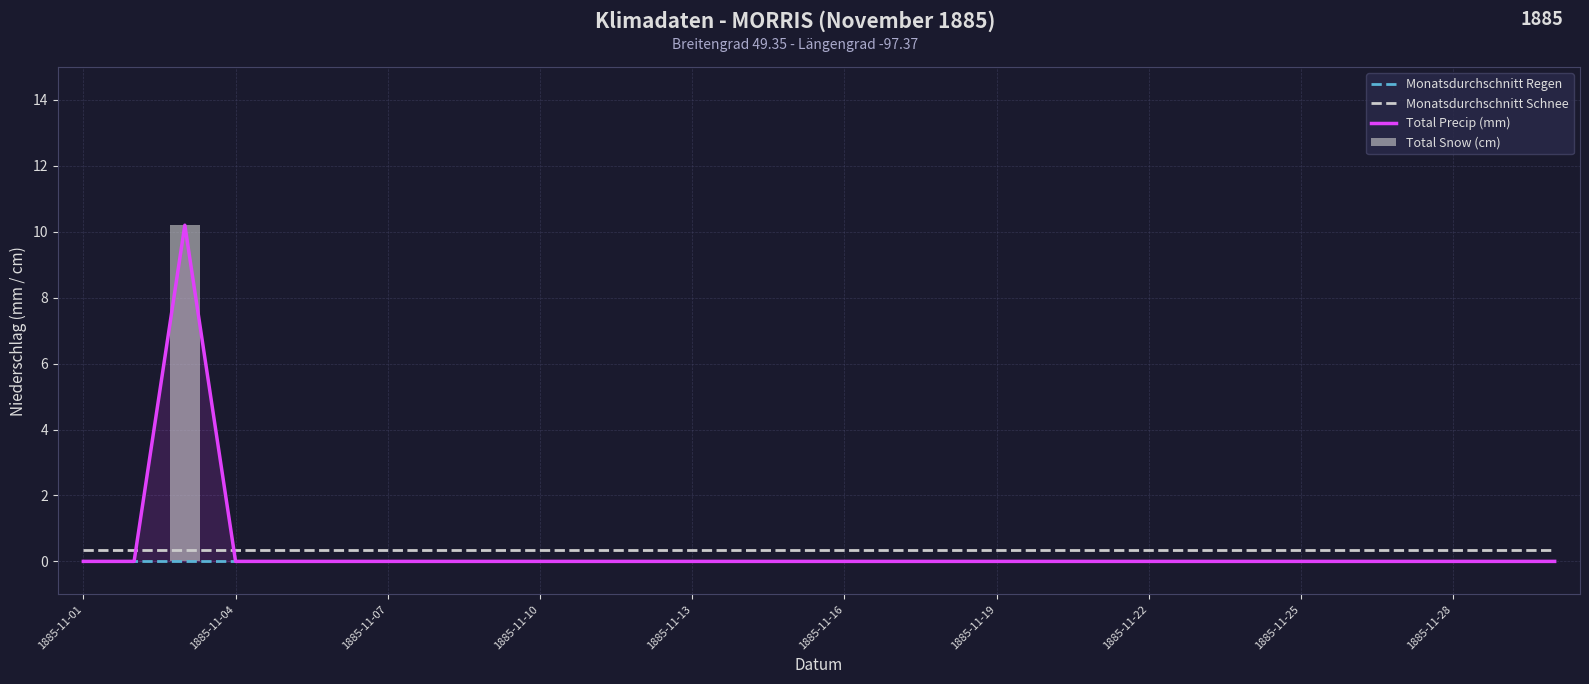

What is the average value of the Monatsdurchschnitt Schnee series?

0.3